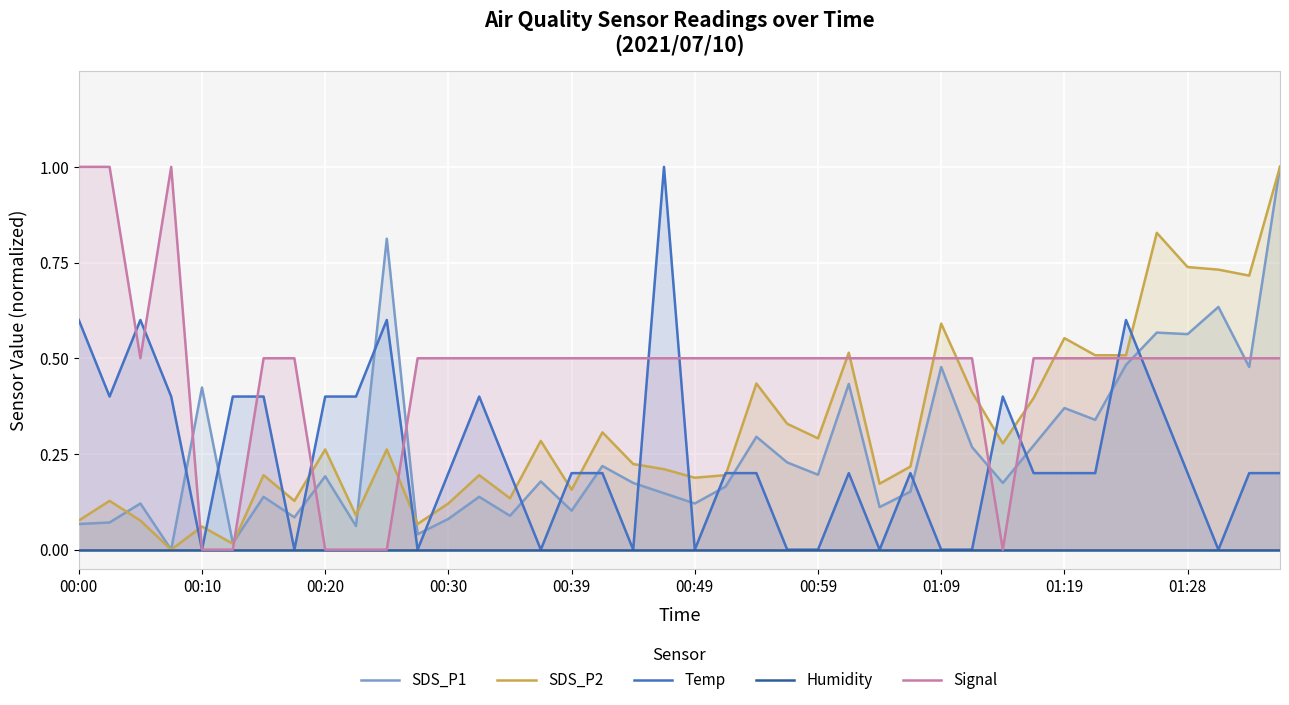

Does the chart display data point markers on the line(s)?

No